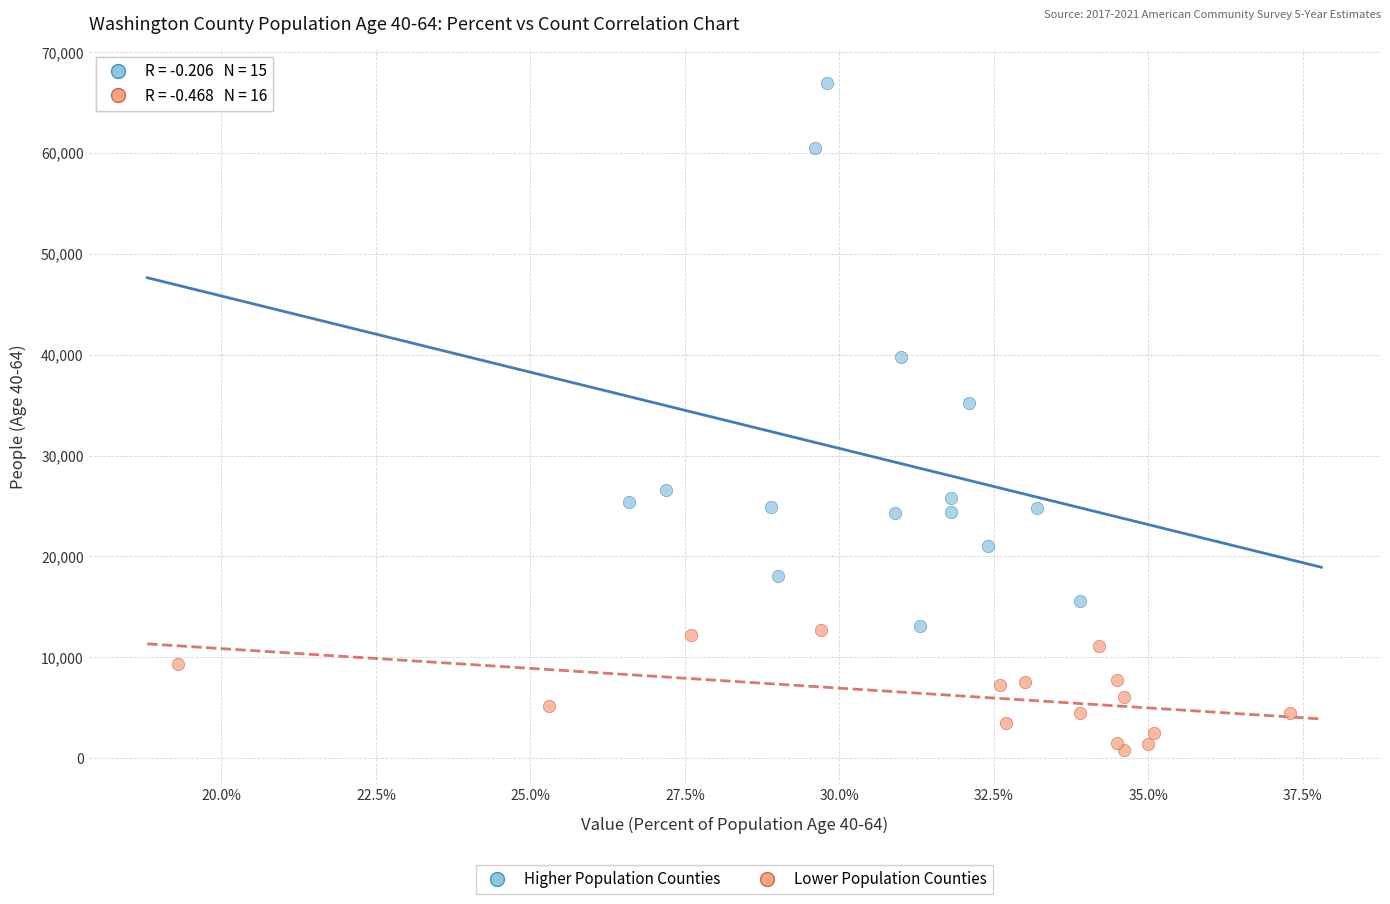

Which series contains the lowest Y value?

Lower Population Counties